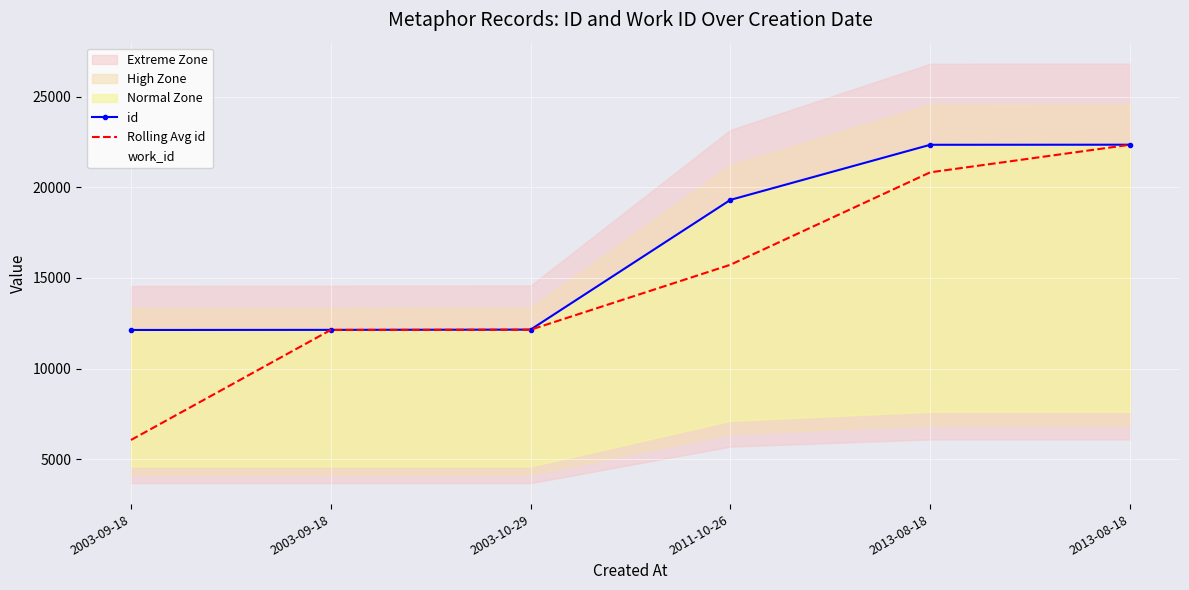

Reading left to right, list all the values displayed in this chart.

id: 12131.0	12137.0	12151.0	19304.0	22341.0	22346.0
Rolling Avg id: 6065.5	12134.0	12144.0	15727.5	20822.5	22343.5
work_id: 4610.0	4610.0	4610.0	7123.0	7622.0	7622.0